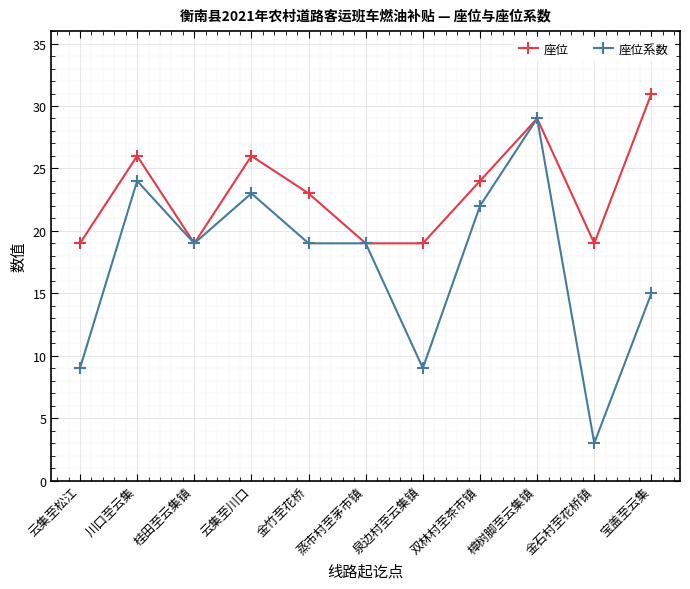

True or false: 座位 has a value of 26 at 川口至云集.

True